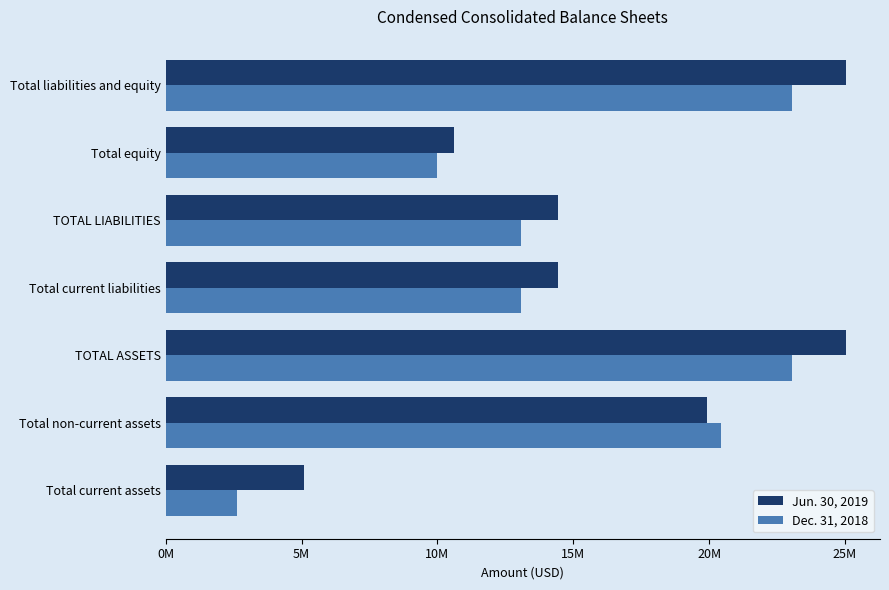

What are all the series names shown in the legend?

Jun. 30, 2019, Dec. 31, 2018